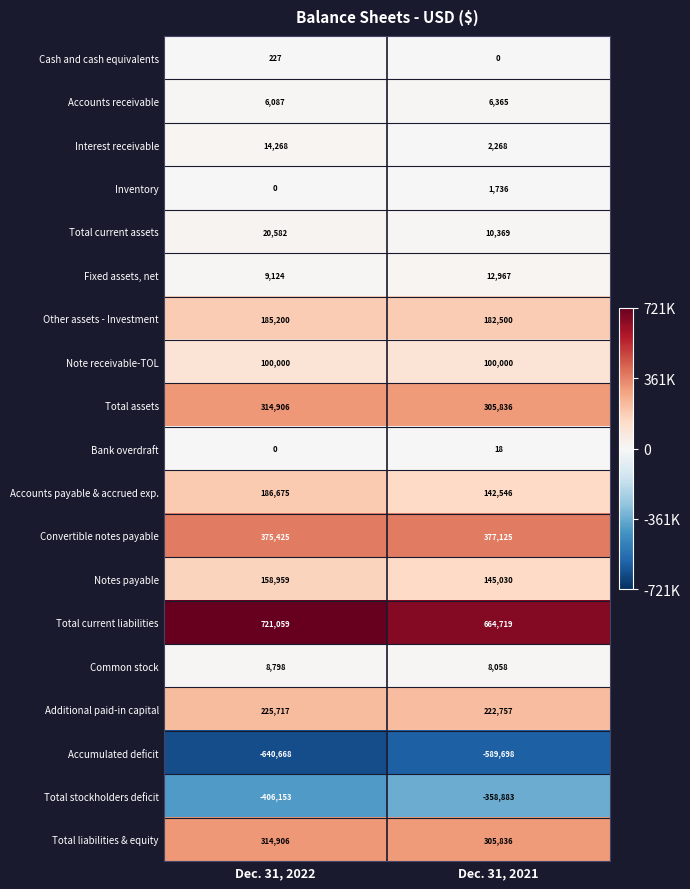

What is the smallest value displayed?

-640668